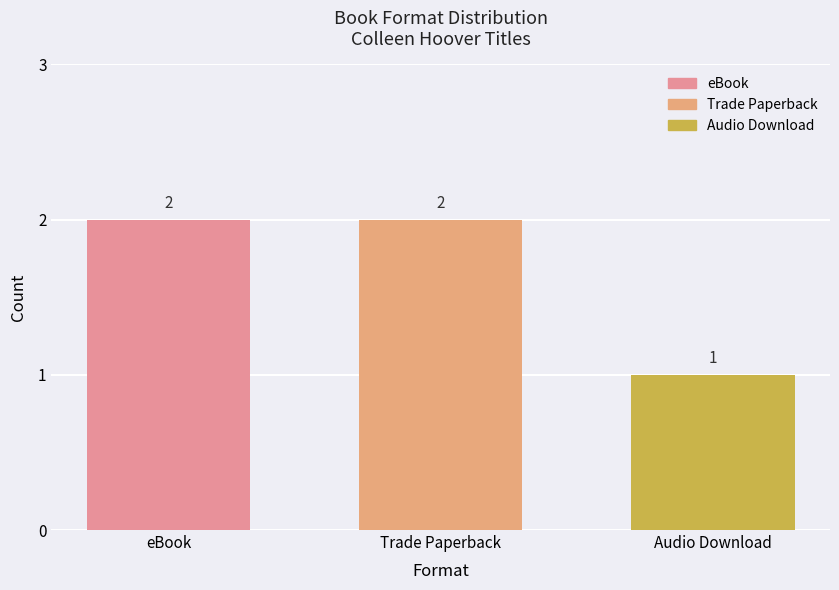

What is the difference between the values at Trade Paperback and Audio Download?

1